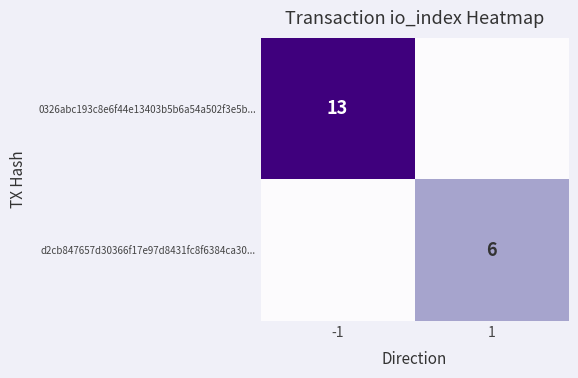

Is it true that d2cb847657d30366f17e97d8431fc8f6384ca30... equals 10 at 1?

False